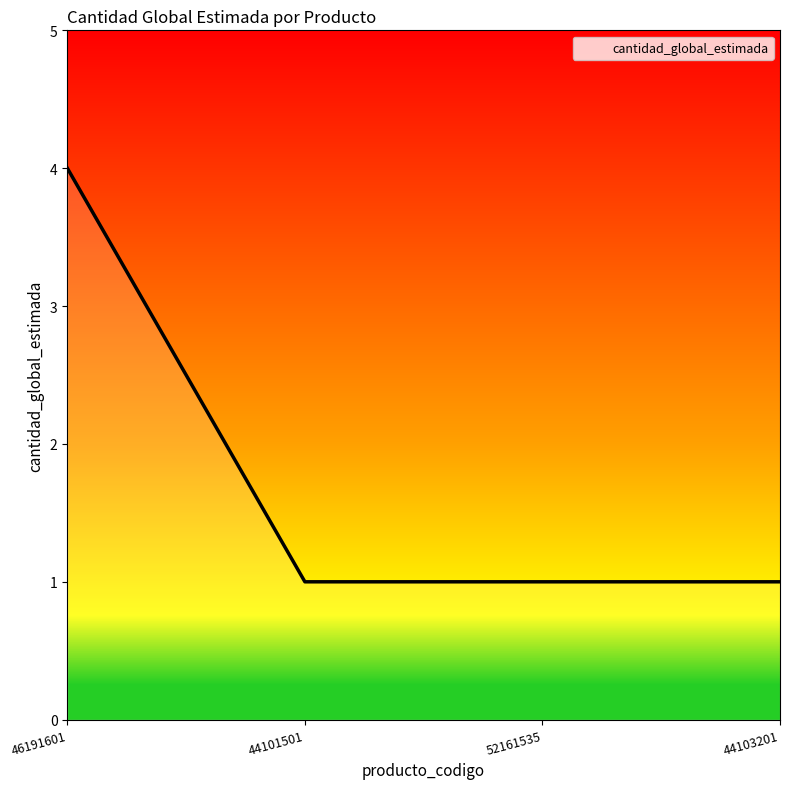

True or false: the data has more than 2 interior local peaks.

False